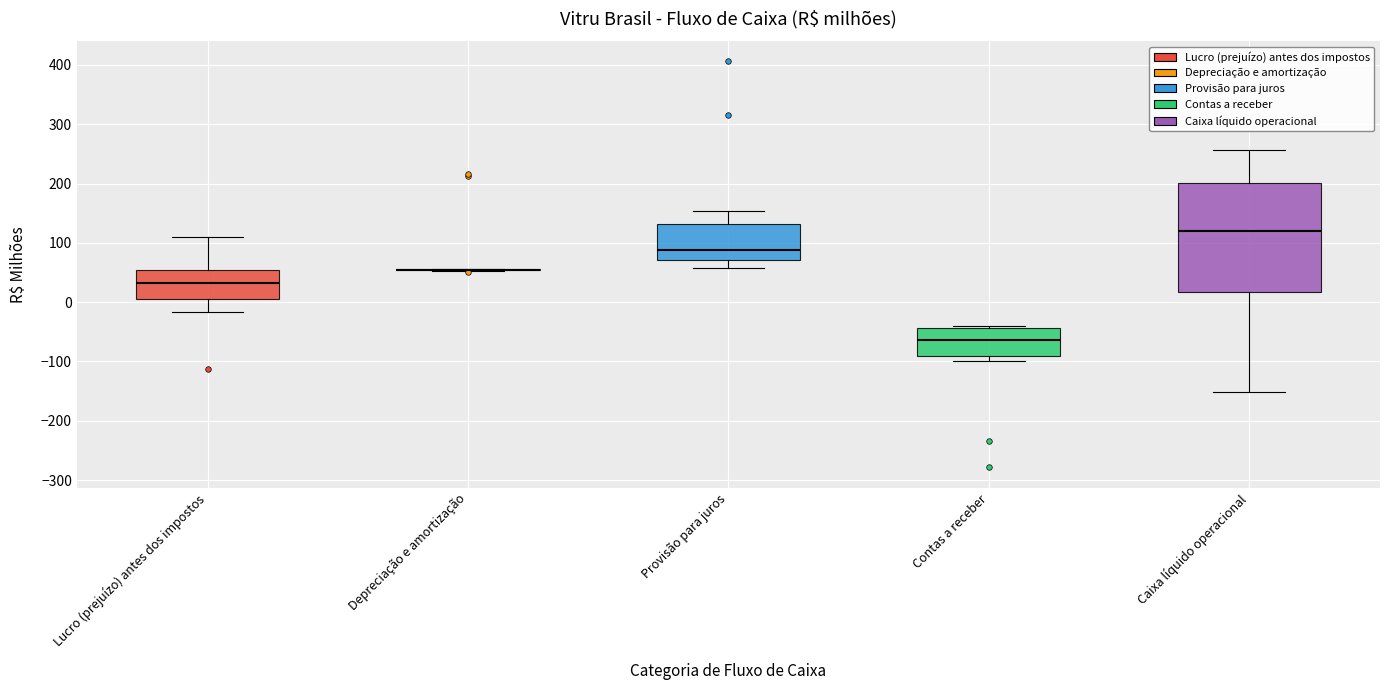

Reading left to right, transcribe this box plot: for each box, give where its median line is, the range the box spans, and where its two whiskers end, as read against the y-axis. The values are not printed on the chart, so give them approximately, as read against the axis.

Lucro (prejuízo) antes dos impostos: median 30, box 10 to 50, whiskers -20 to 110
Depreciação e amortização: box collapsed to a line at 50, whiskers 50 to 60
Provisão para juros: median 90, box 70 to 130, whiskers 60 to 150
Contas a receber: median -60, box -90 to -40, whiskers -100 to -40 (just above the box's upper edge)
Caixa líquido operacional: median 120, box 20 to 200, whiskers -150 to 260